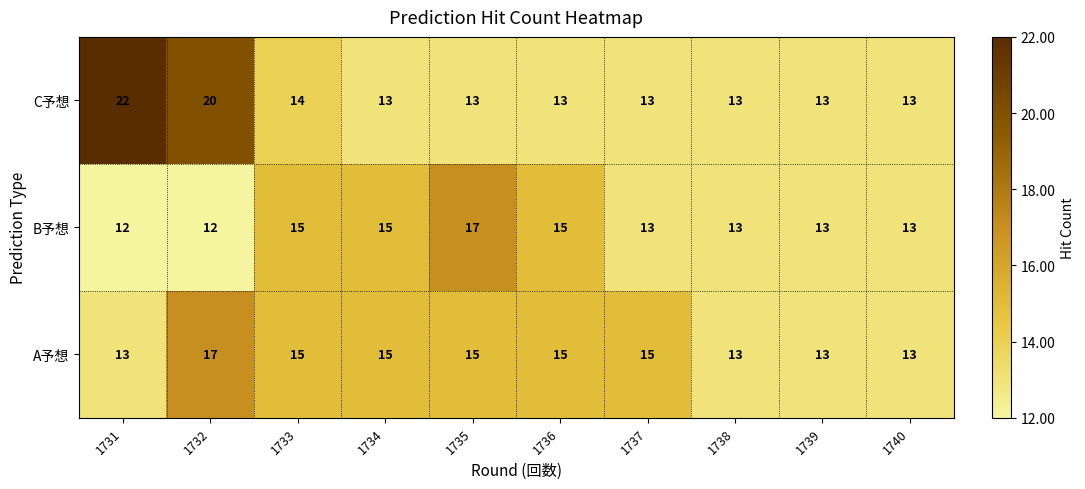

What is the minimum value shown in the chart?

12